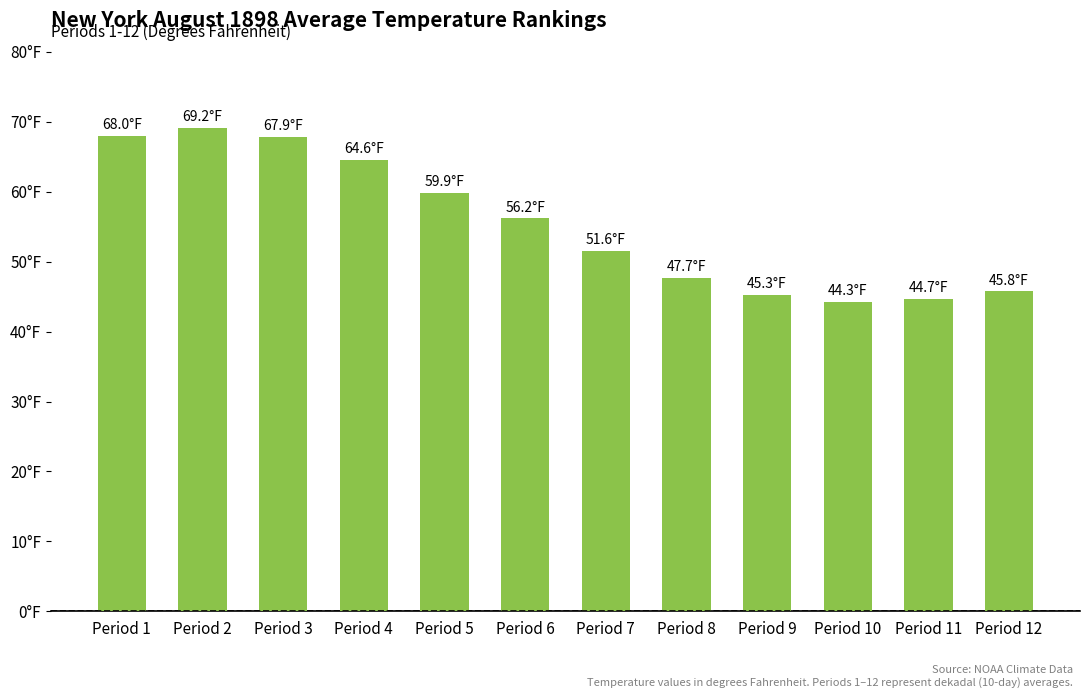

Reading right to left, extract all data points from this chart.

45.8	44.7	44.3	45.3	47.7	51.6	56.2	59.9	64.6	67.9	69.2	68.0